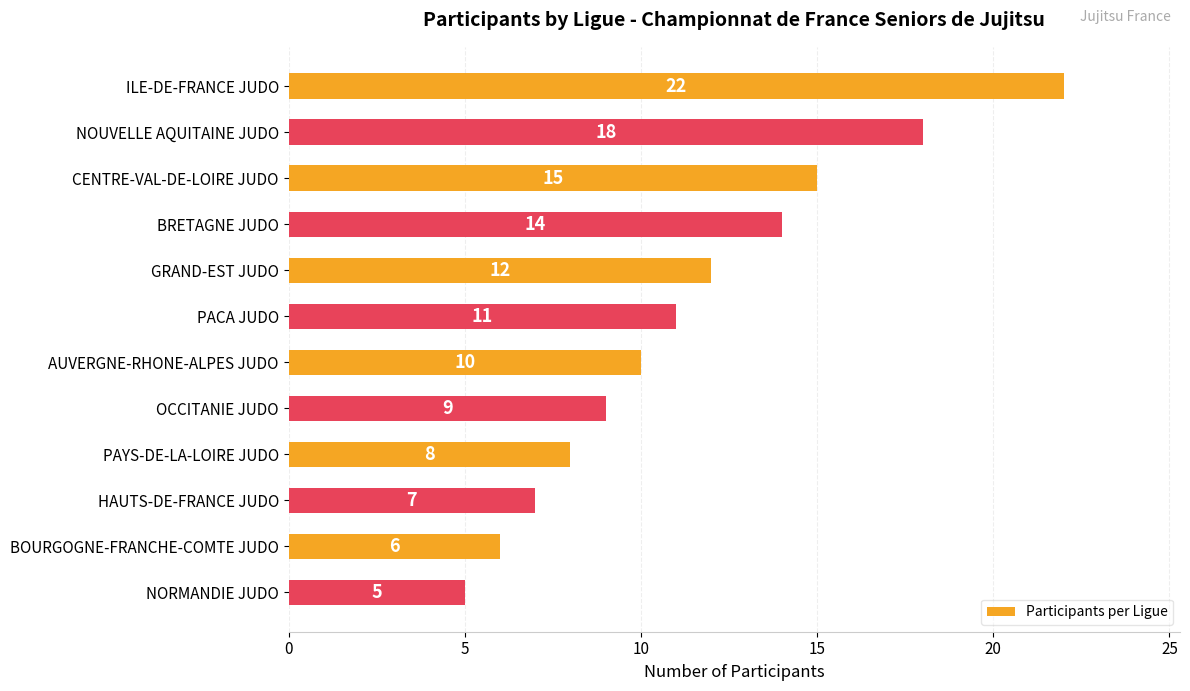

List the labels in order of value, smallest first.

NORMANDIE JUDO, BOURGOGNE-FRANCHE-COMTE JUDO, HAUTS-DE-FRANCE JUDO, PAYS-DE-LA-LOIRE JUDO, OCCITANIE JUDO, AUVERGNE-RHONE-ALPES JUDO, PACA JUDO, GRAND-EST JUDO, BRETAGNE JUDO, CENTRE-VAL-DE-LOIRE JUDO, NOUVELLE AQUITAINE JUDO, ILE-DE-FRANCE JUDO